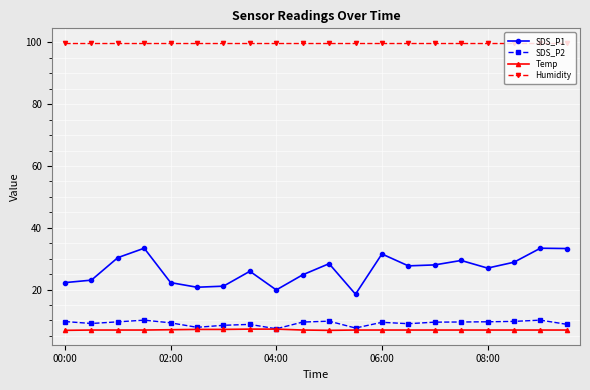

What is the difference between the maximum and minimum values in the SDS_P1 series?

14.9